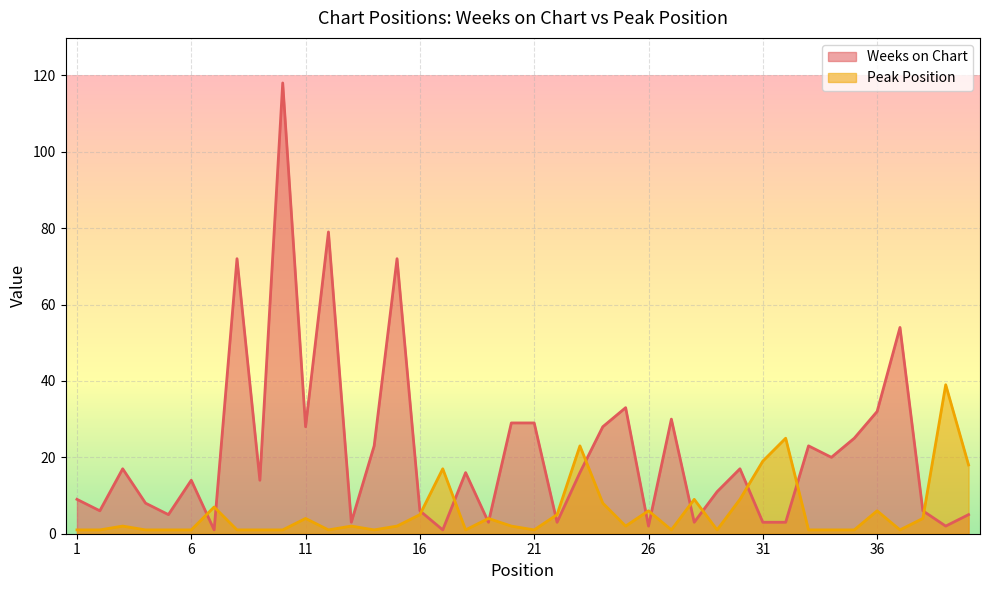

Between which two adjacent categories do Weeks on Chart and Peak Position first intersect?

6 and 7